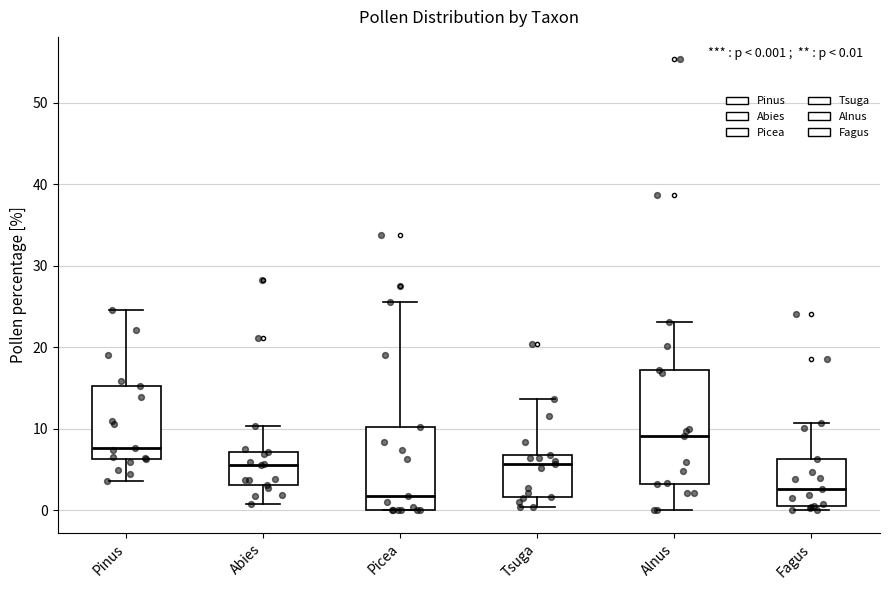

Which box is the tallest, from its lower edge to its upper edge?

Alnus